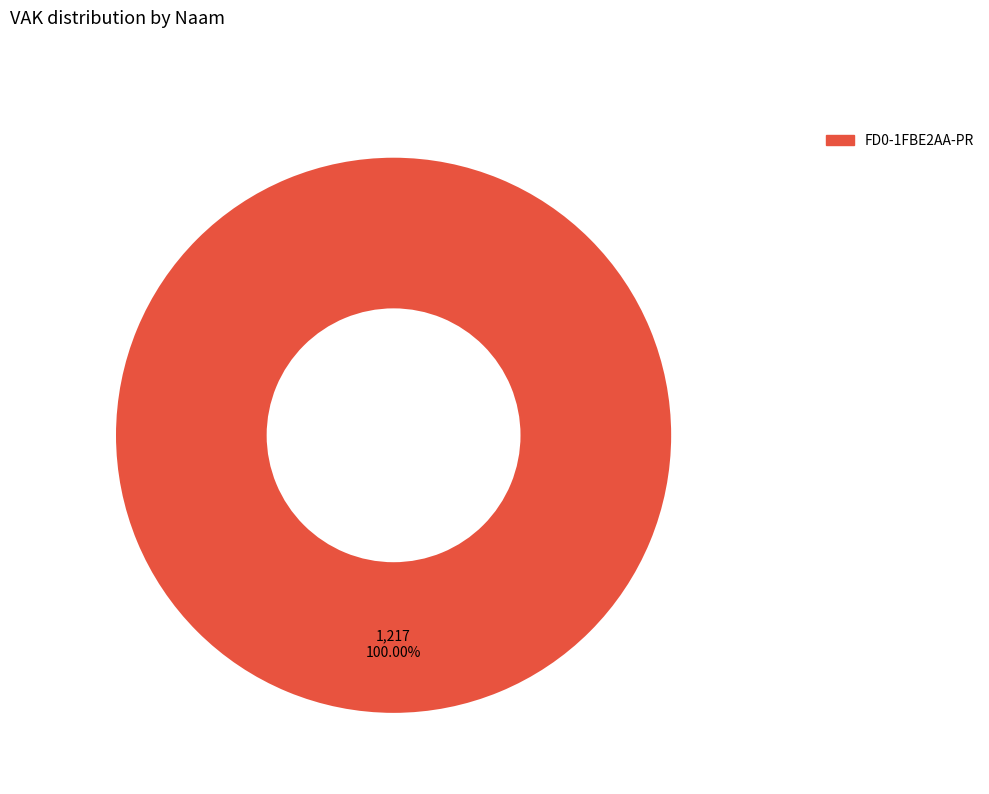

Is there a majority slice in this chart?

Yes